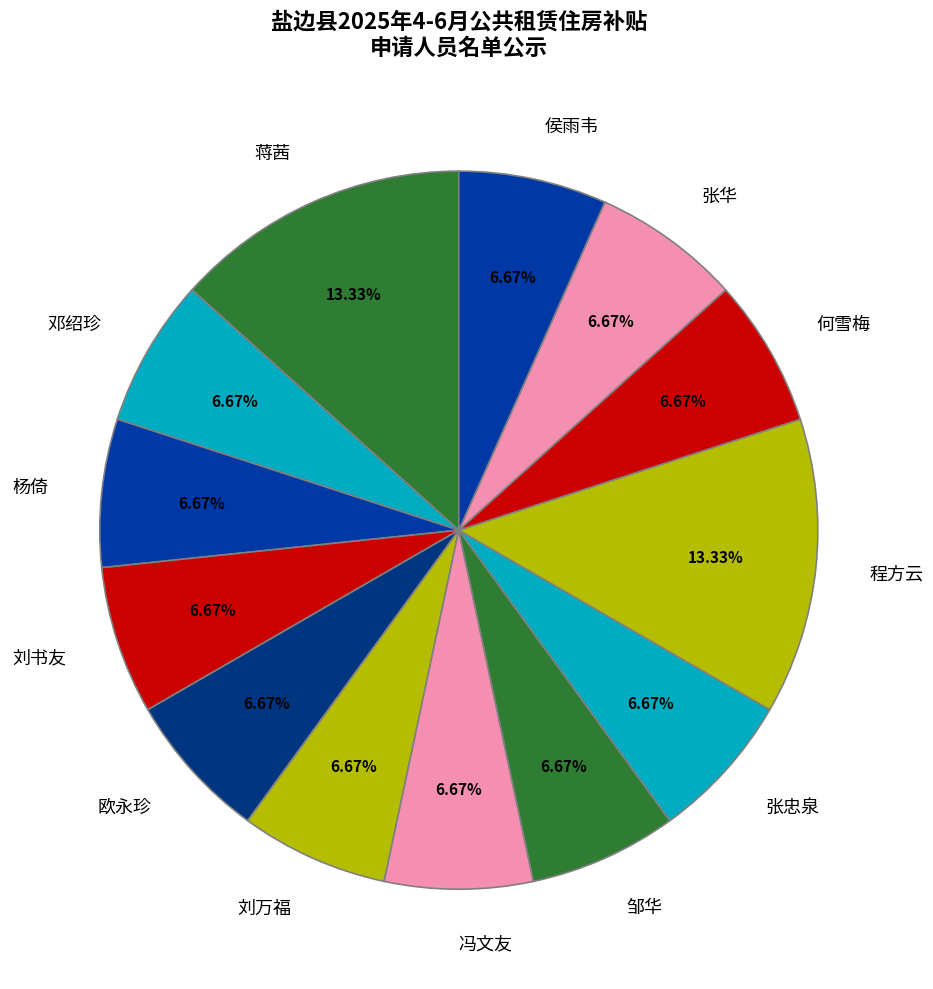

To the nearest percent, what percentage of the pie is 邹华?

7%